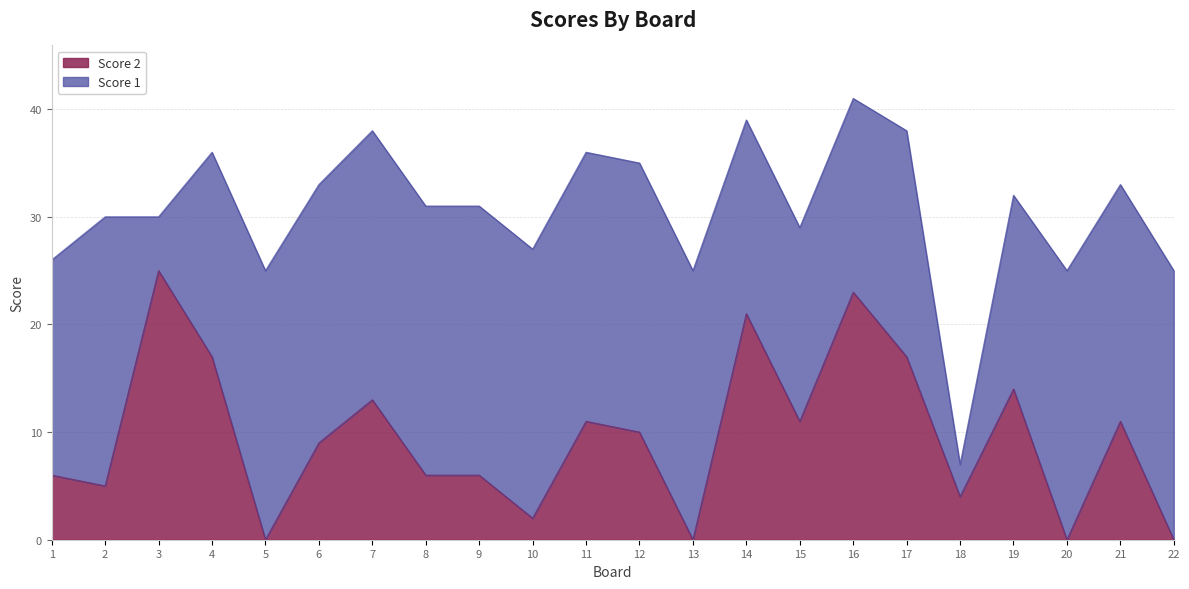

List the labels in order of value, smallest first.

5, 13, 20, 22, 10, 18, 2, 1, 8, 9, 6, 12, 11, 15, 21, 7, 19, 4, 17, 14, 16, 3